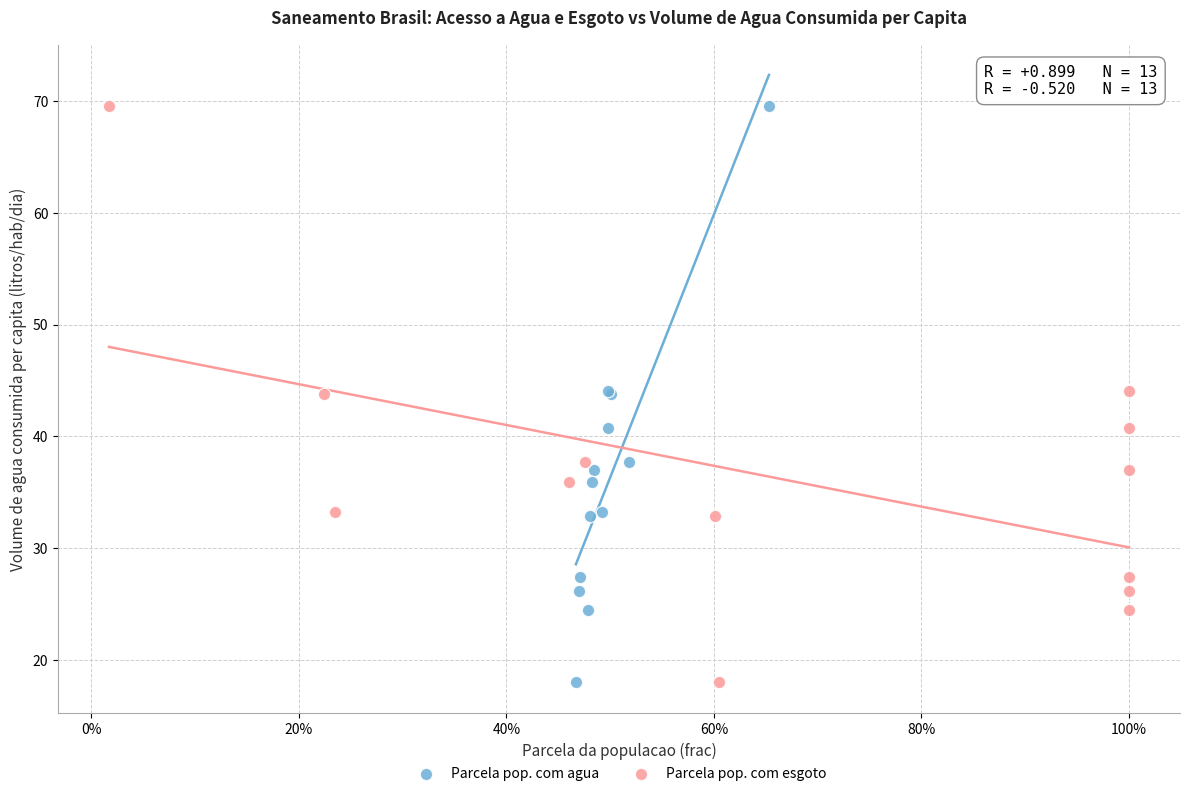

What are all the series names shown in the legend?

Parcela pop. com agua, Parcela pop. com esgoto